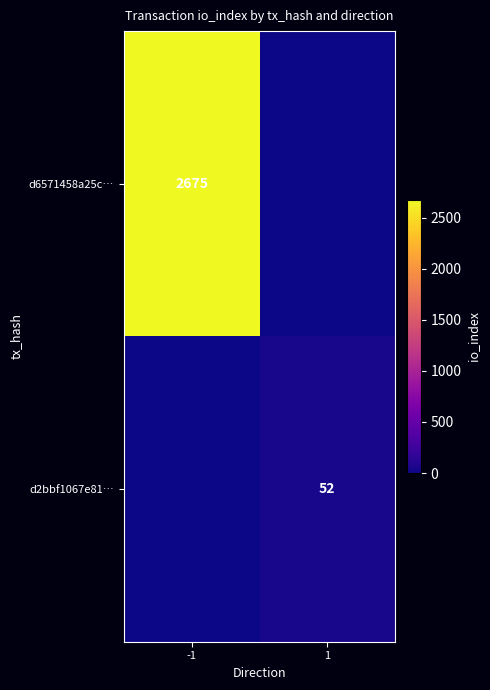

The value of d2bbf1067e81… at 1 is 86. True or false?

False